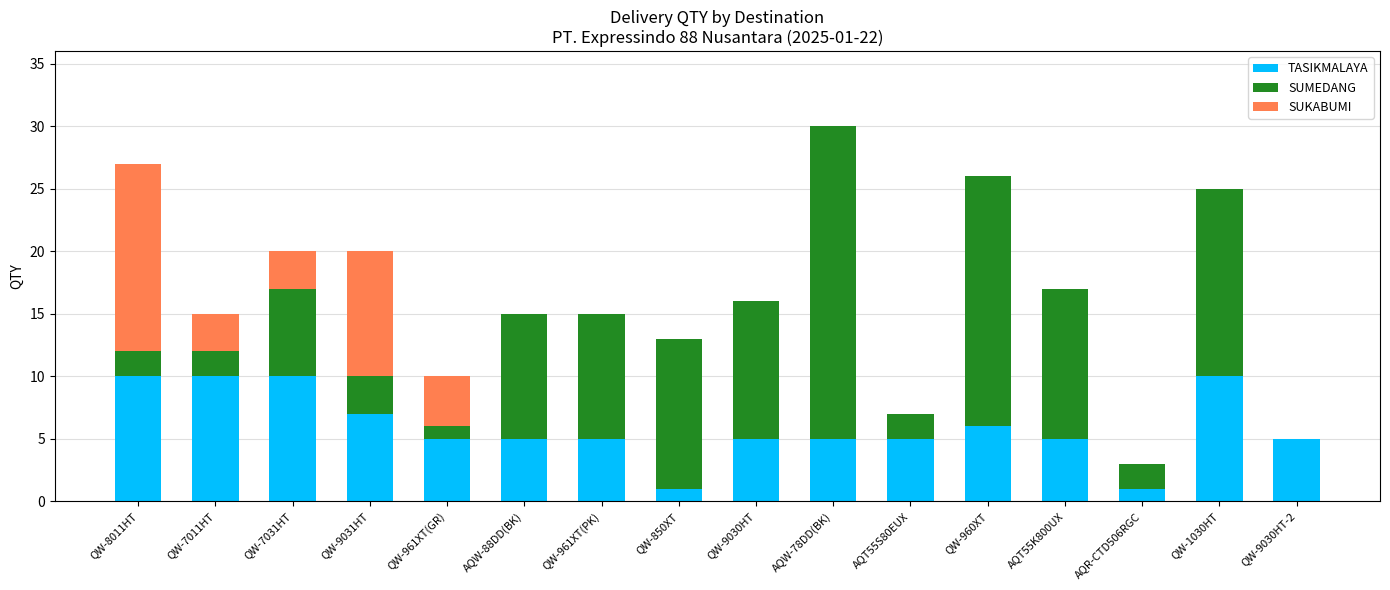

What are all the series names shown in the legend?

TASIKMALAYA, SUMEDANG, SUKABUMI